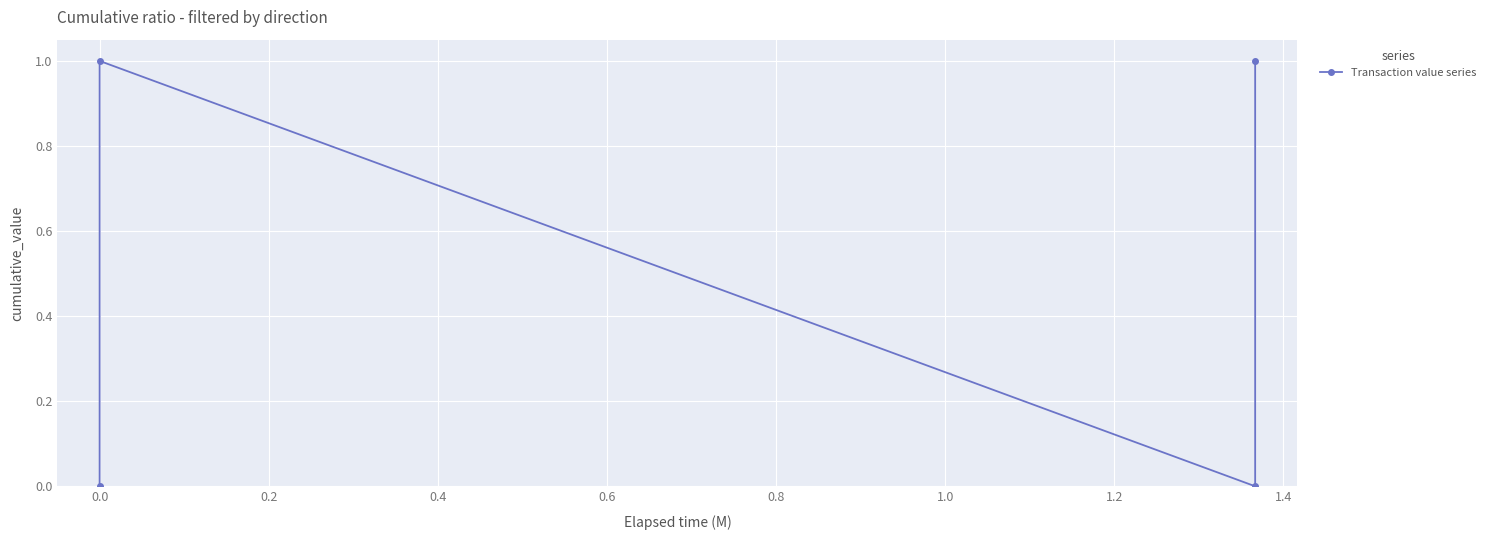

Approximately how many times larger is the value at 0.4 compared to 0.0?

1.0